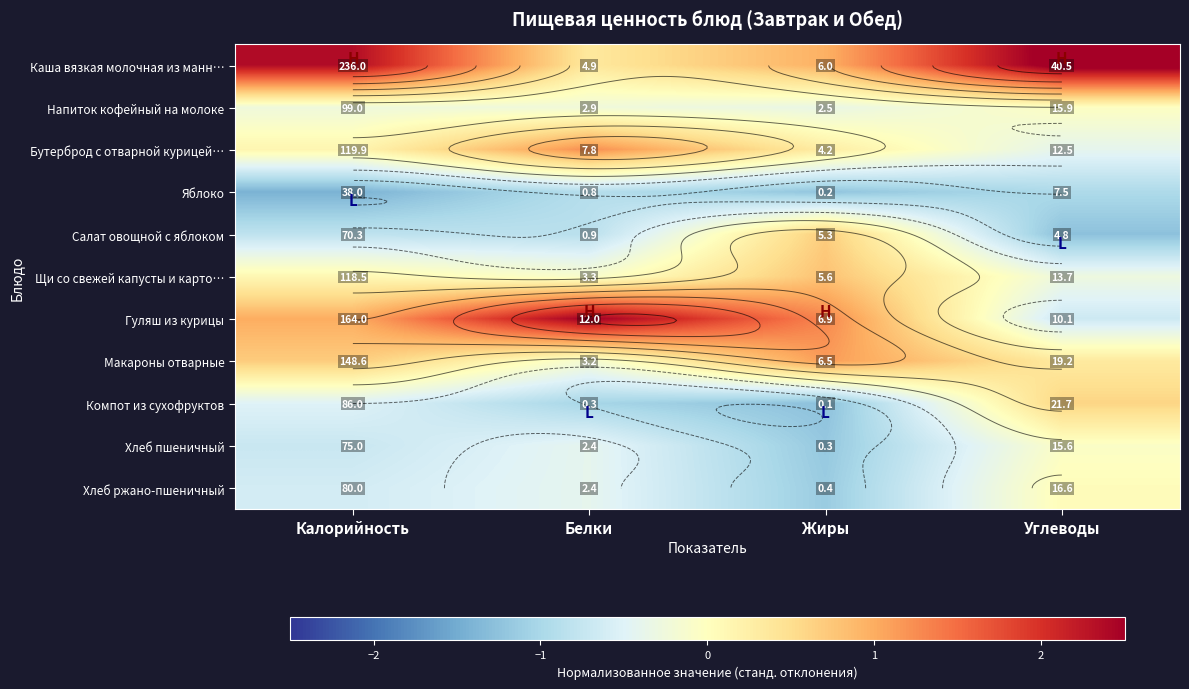

At which category does the chart reach its minimum across all series?

Калорийность